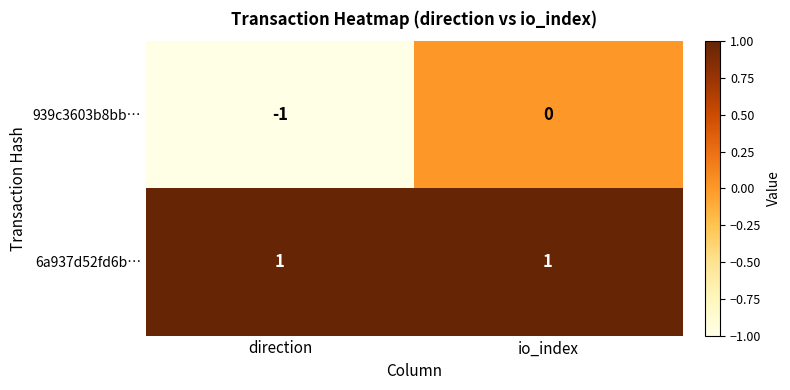

At which label is 939c3603b8bb… closest to 0?

io_index